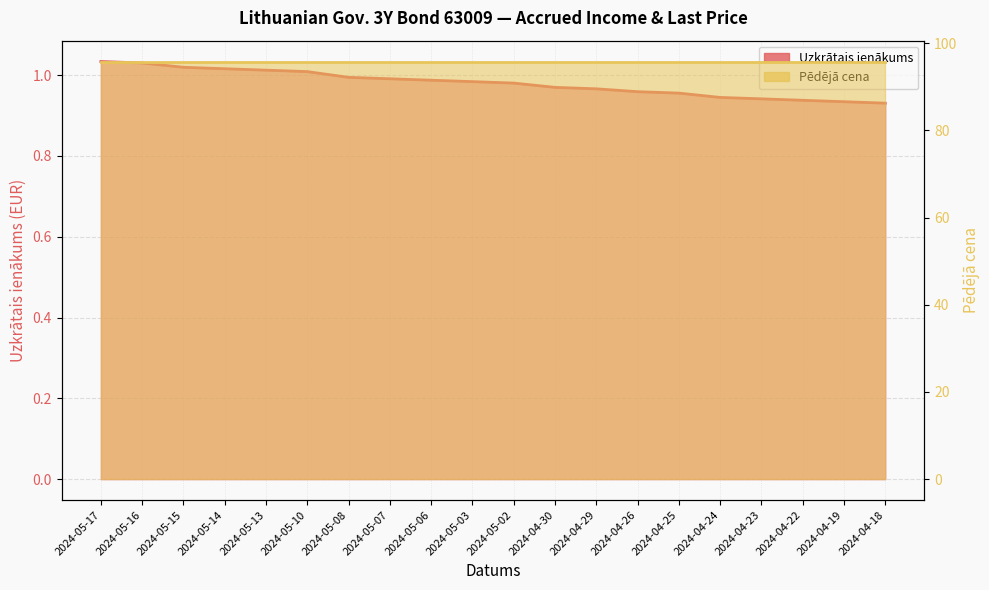

What is the label of the 4th point from the right?

2024-04-23